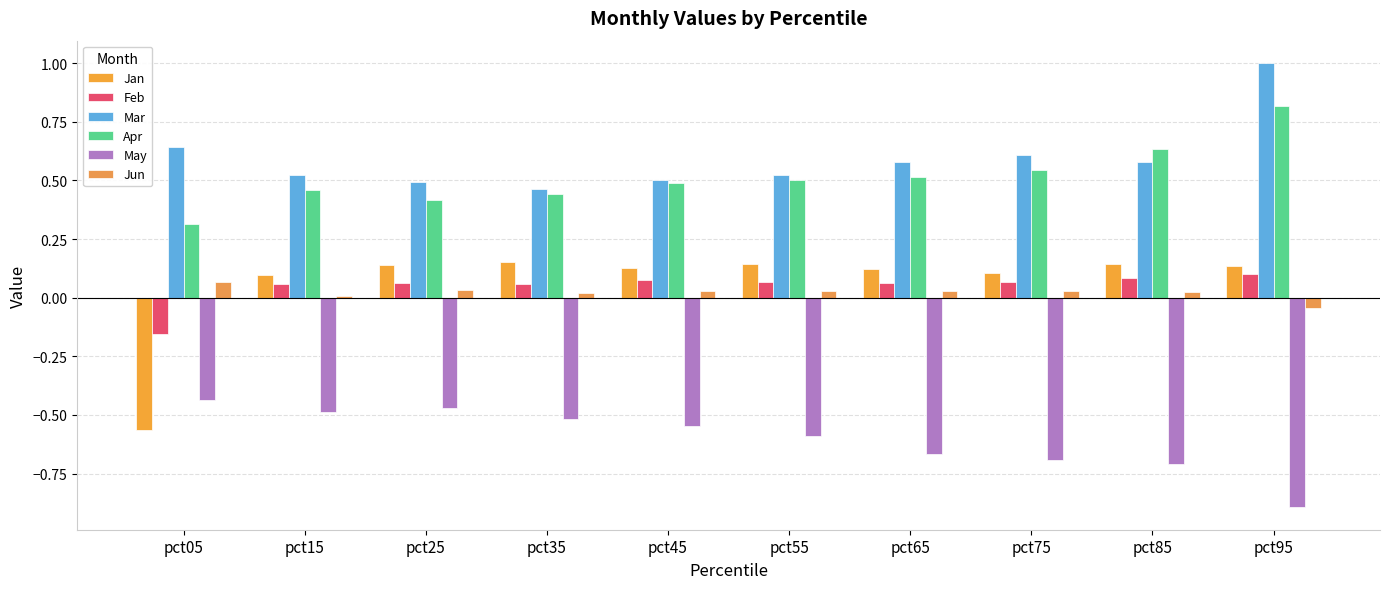

The Jun series shows 0.0 at pct05. True or false?

False